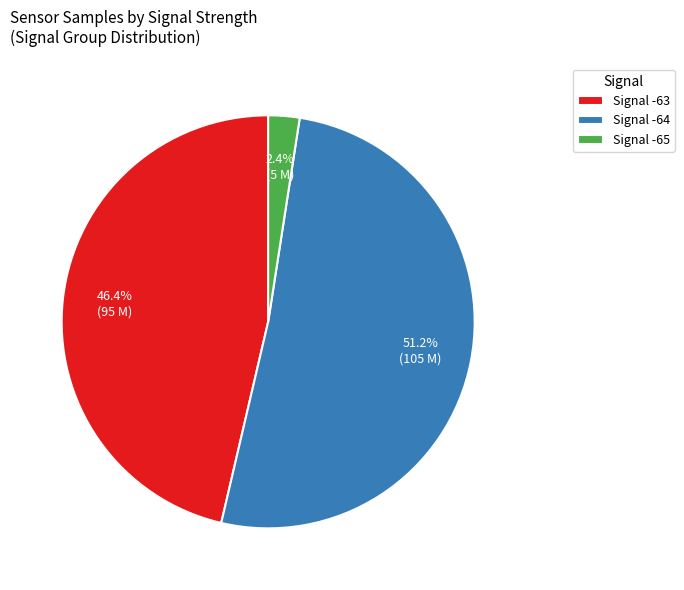

Which slice is the largest?

Signal -64